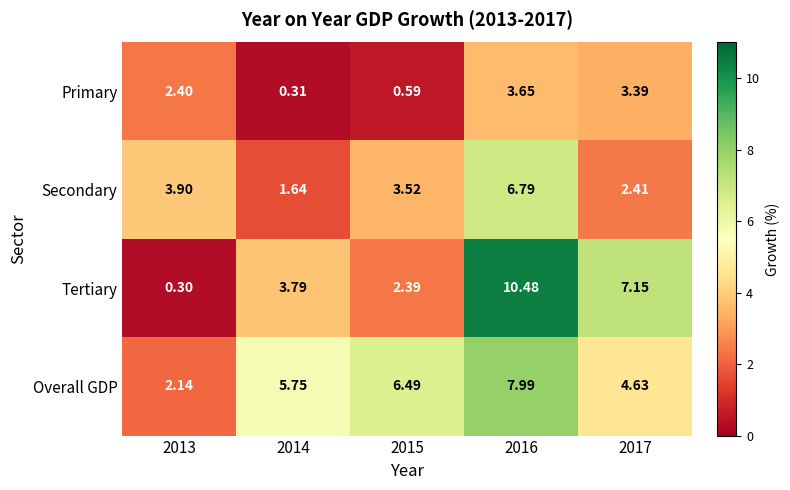

How many data points in Secondary are less than 3?

2